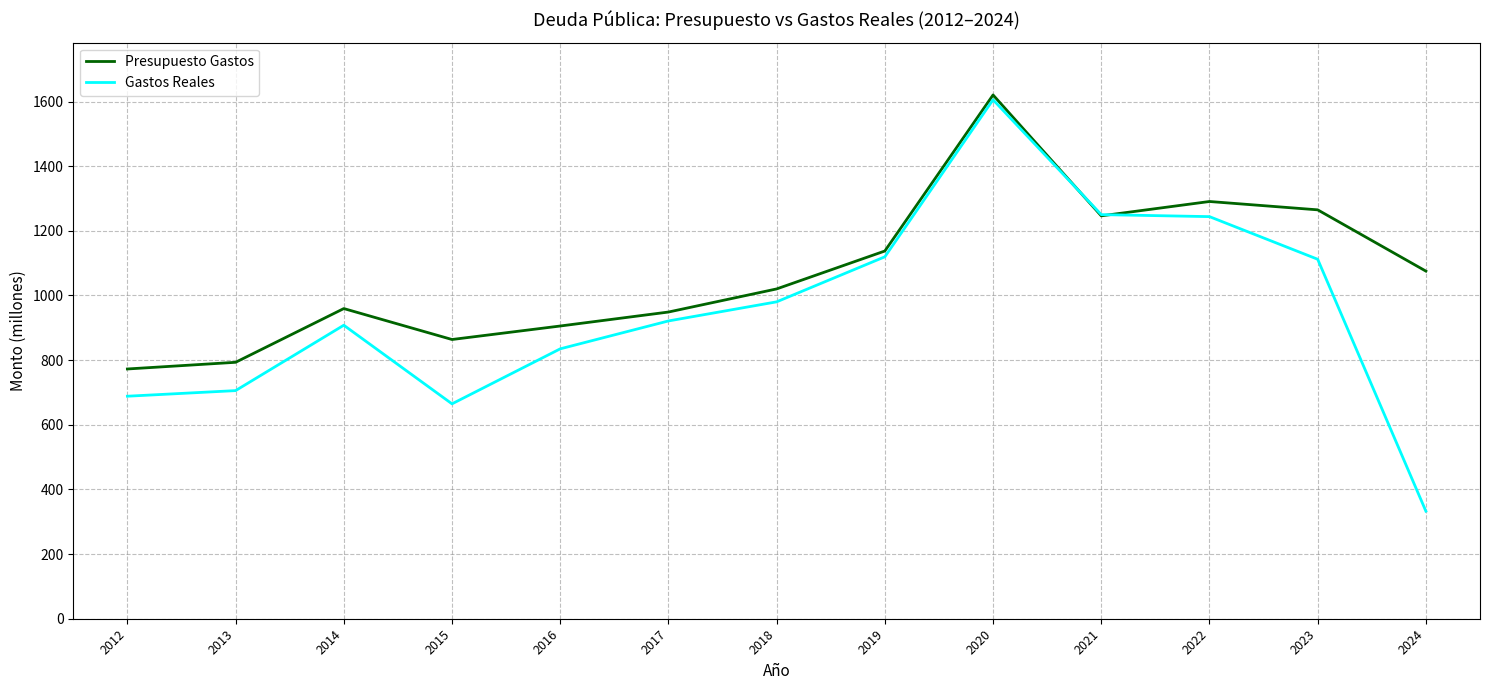

Which series ends up on top after the final intersection of Gastos Reales and Presupuesto Gastos?

Presupuesto Gastos